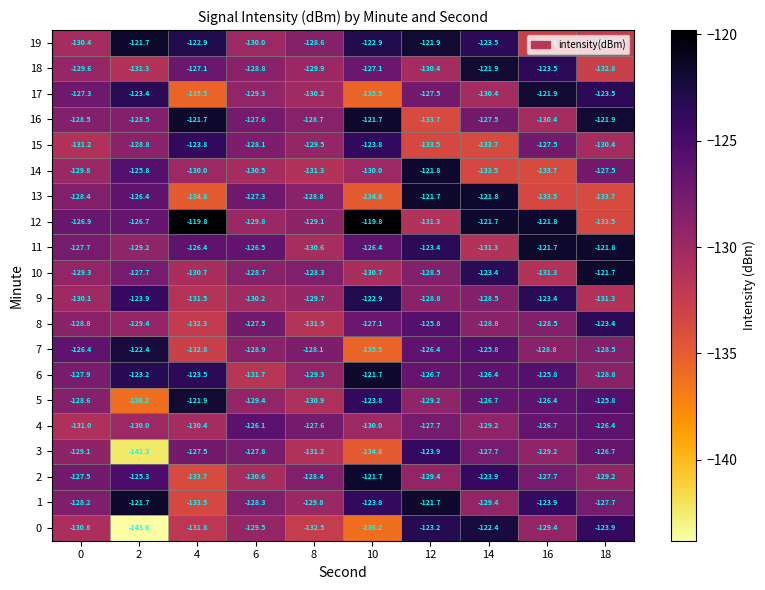

Which category has the highest value in the 17 series?

16